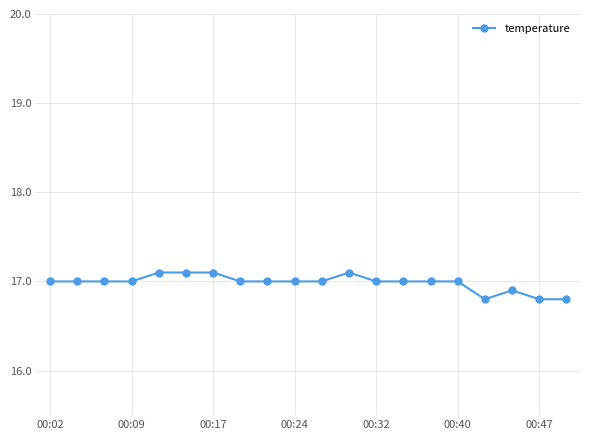

How many data points does each series have?

20